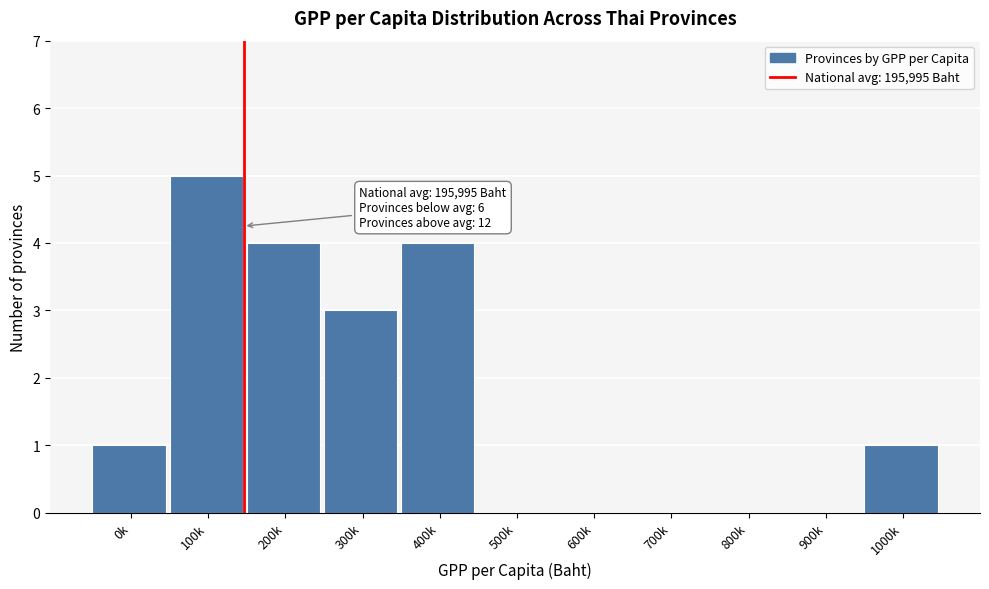

Reading right to left, transcribe all the data shown in this chart.

1000k=1	900k=0	800k=0	700k=0	600k=0	500k=0	400k=4	300k=3	200k=4	100k=5	0k=1